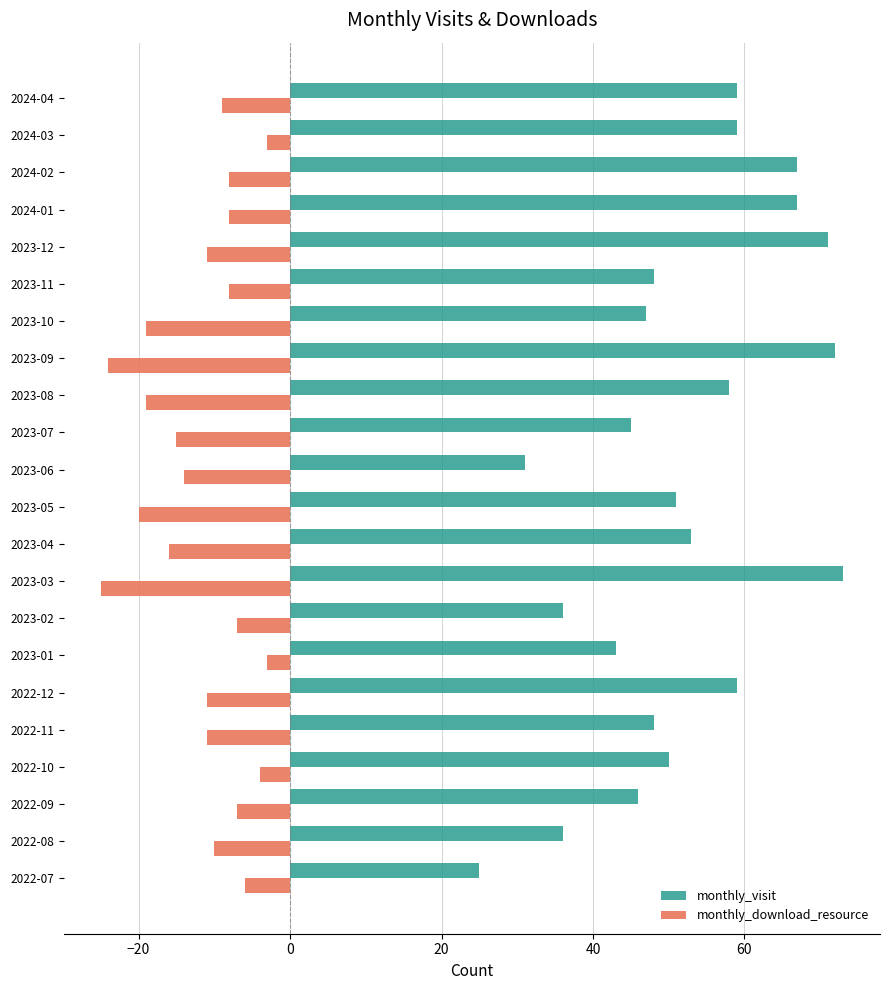

Which series has the largest total across all categories?

monthly_visit